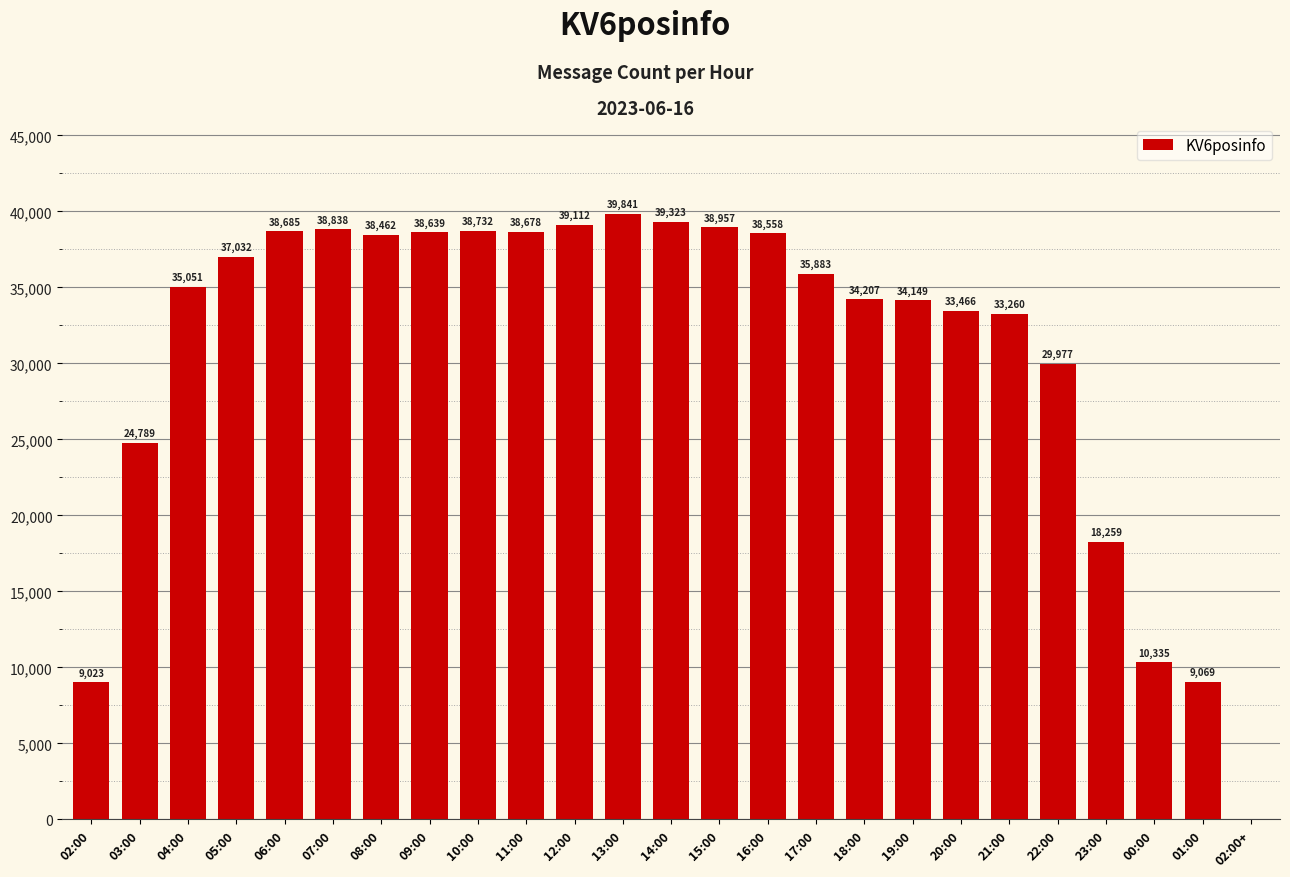

What is the greatest value displayed?

39841